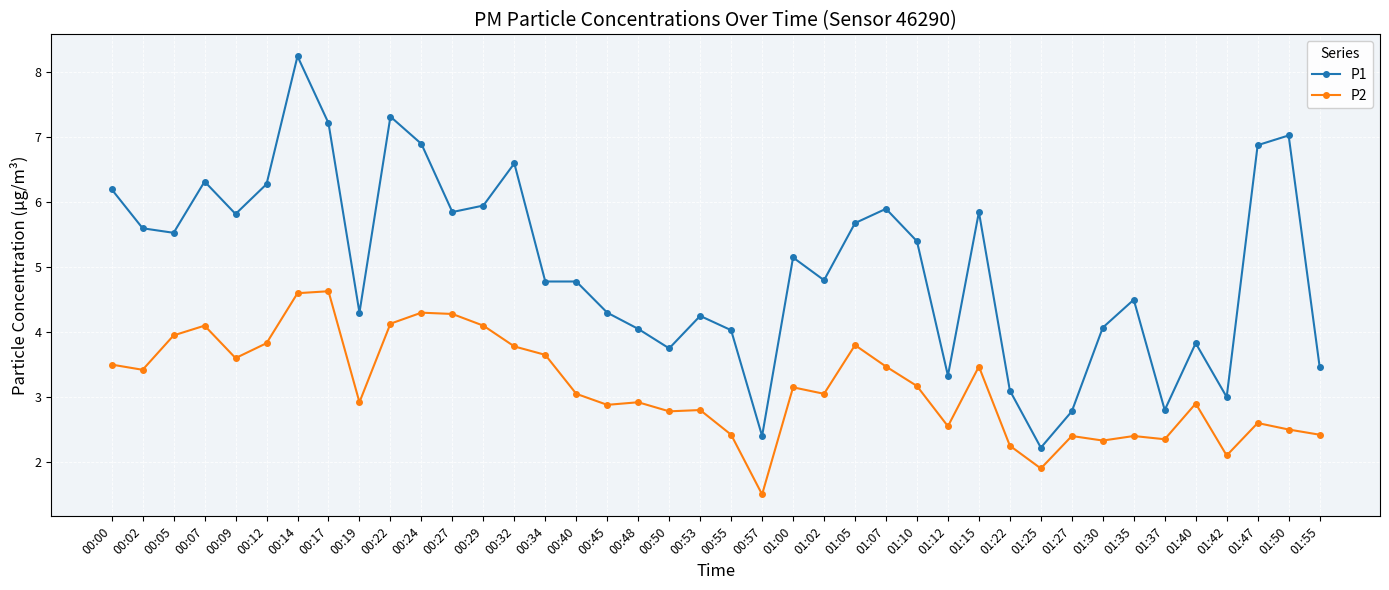

Which series changed the most between 01:15 and 01:30?

P1